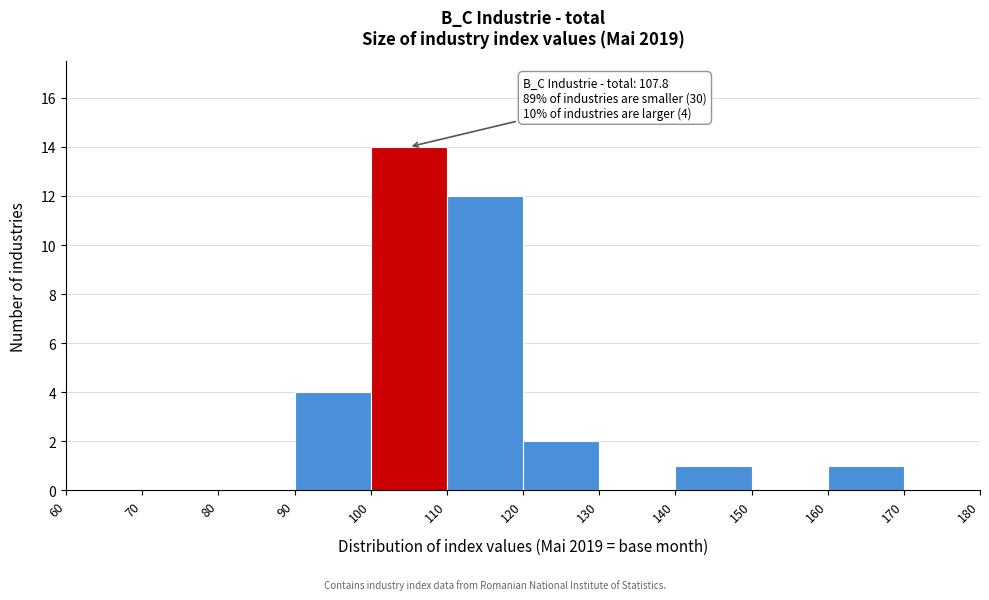

Which range on the x-axis has the tallest bar?

100 to 110